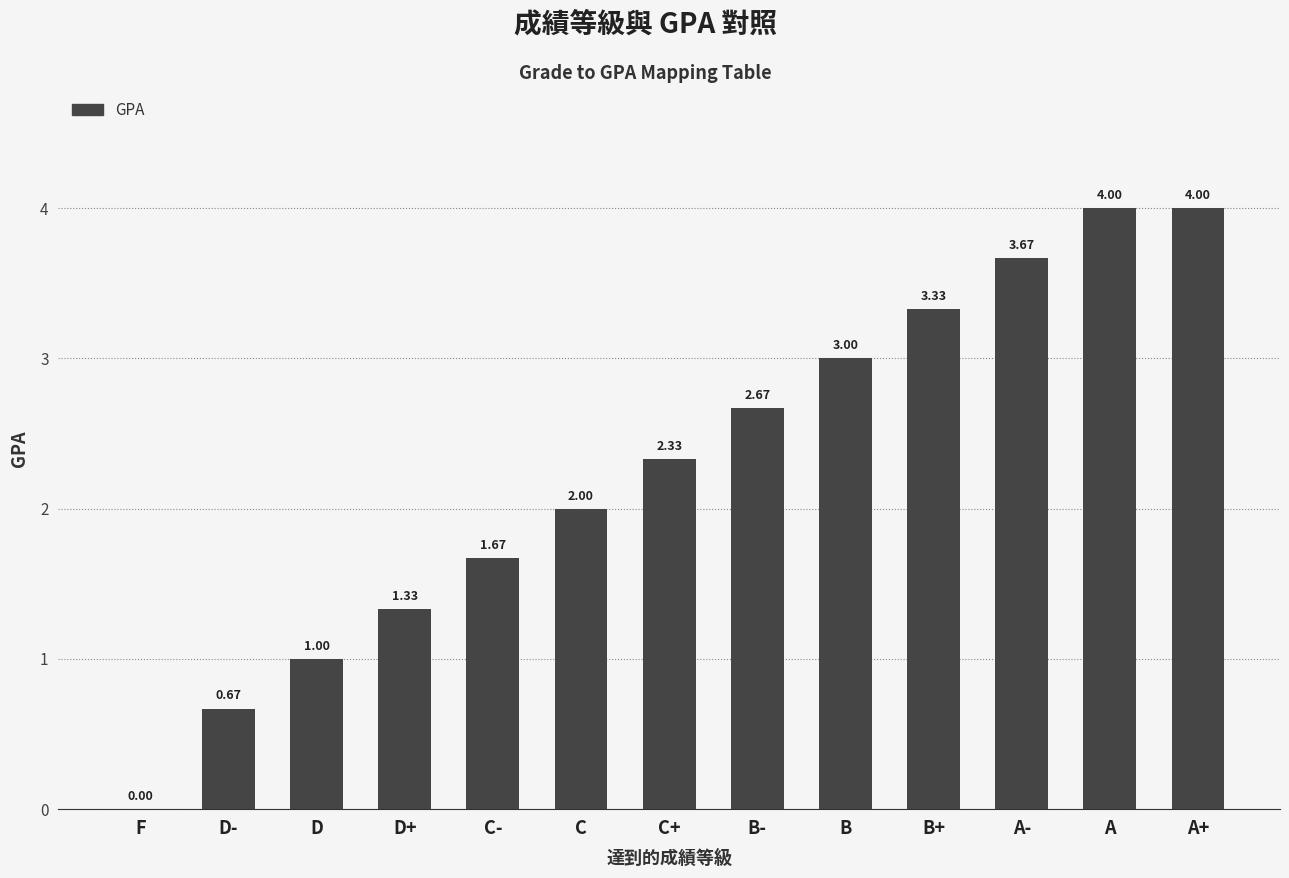

What is the sum of the values at A and F?

4.0